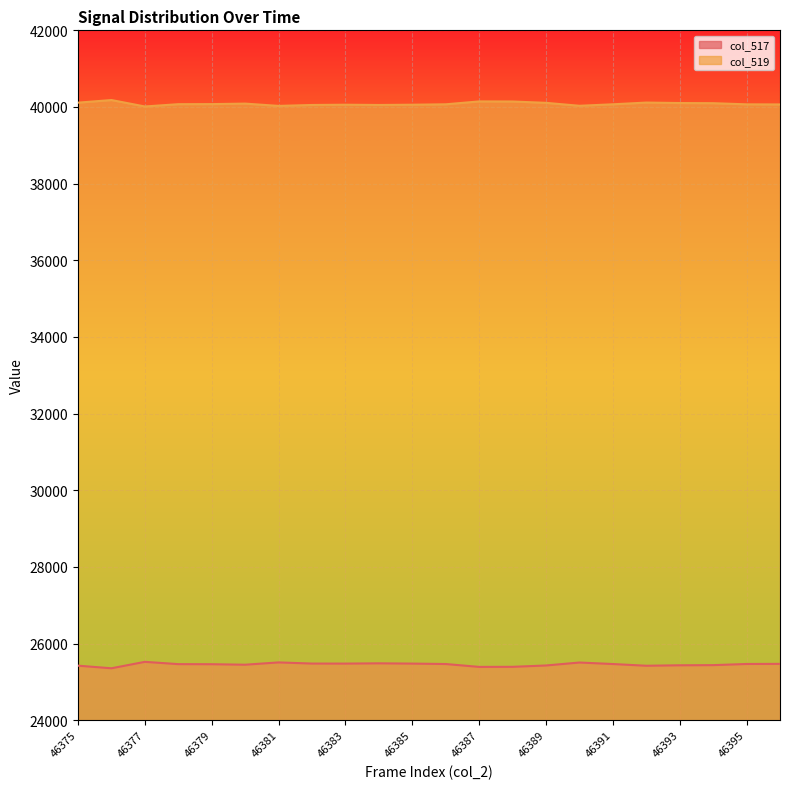

What is the average value of the col_519 series?

40082